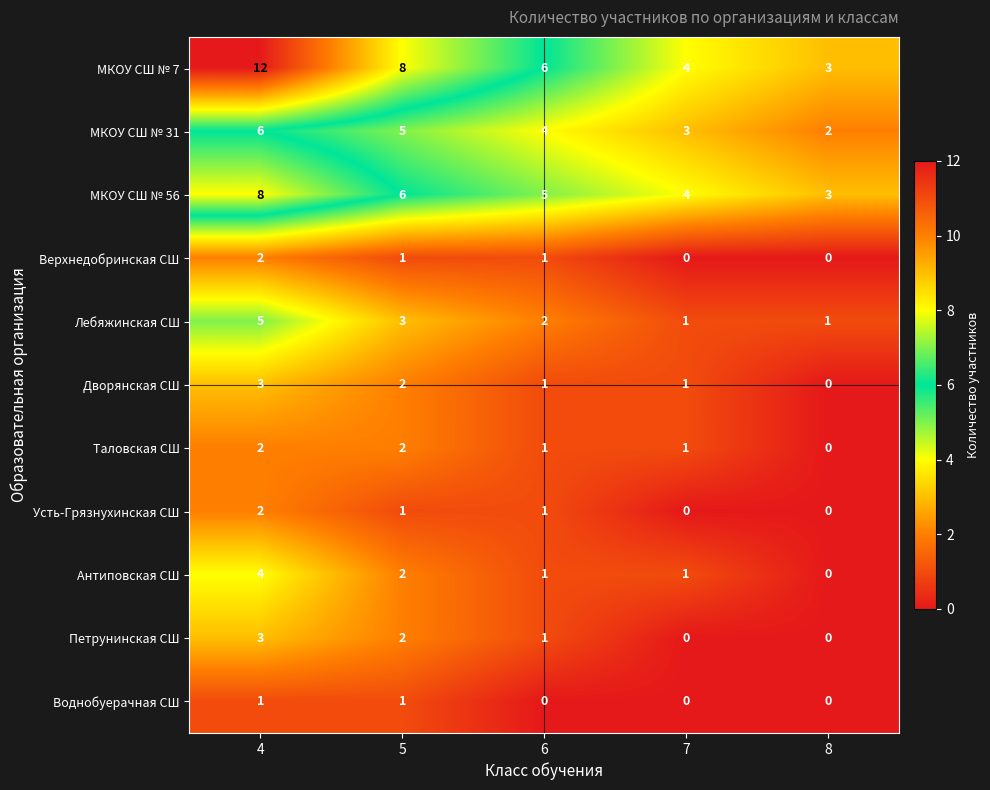

What is the difference between the second highest and minimum values in the МКОУ СШ № 56 series?

3